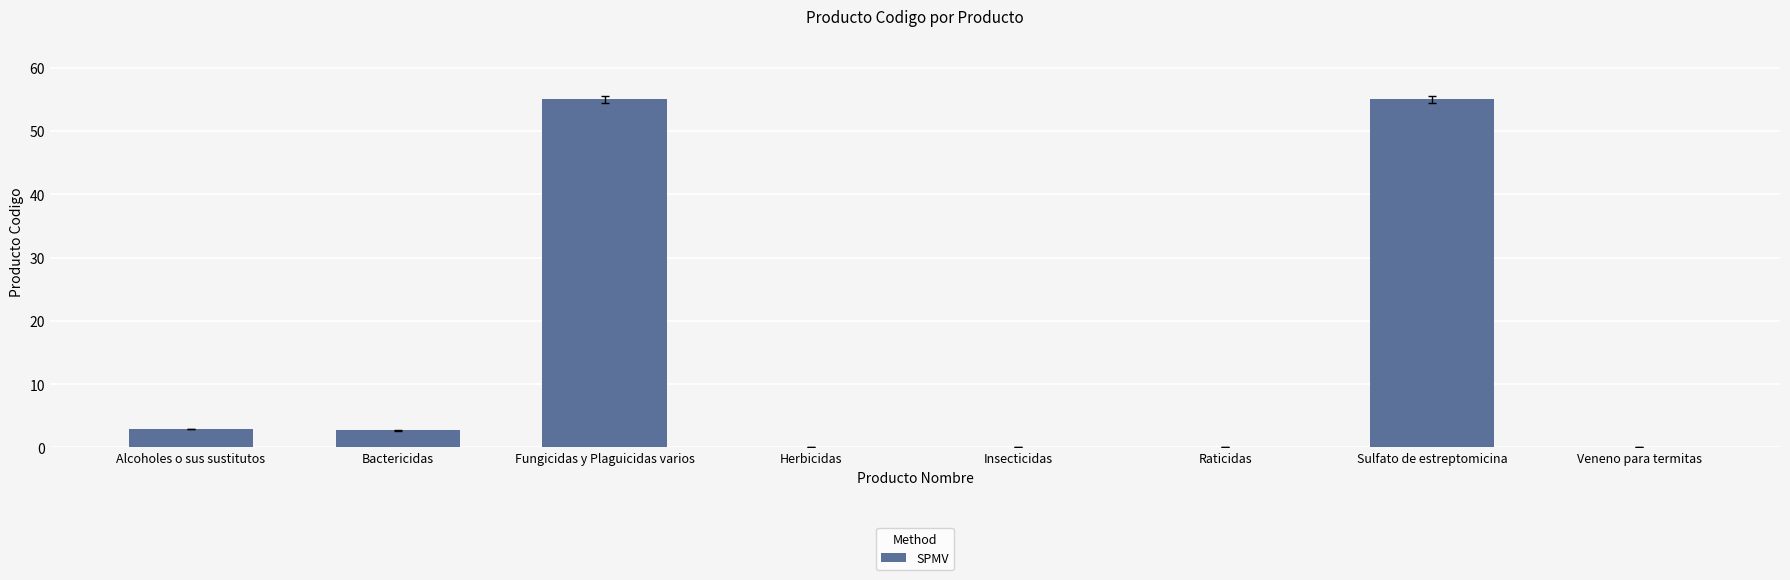

What is the sum of all values?

115.7